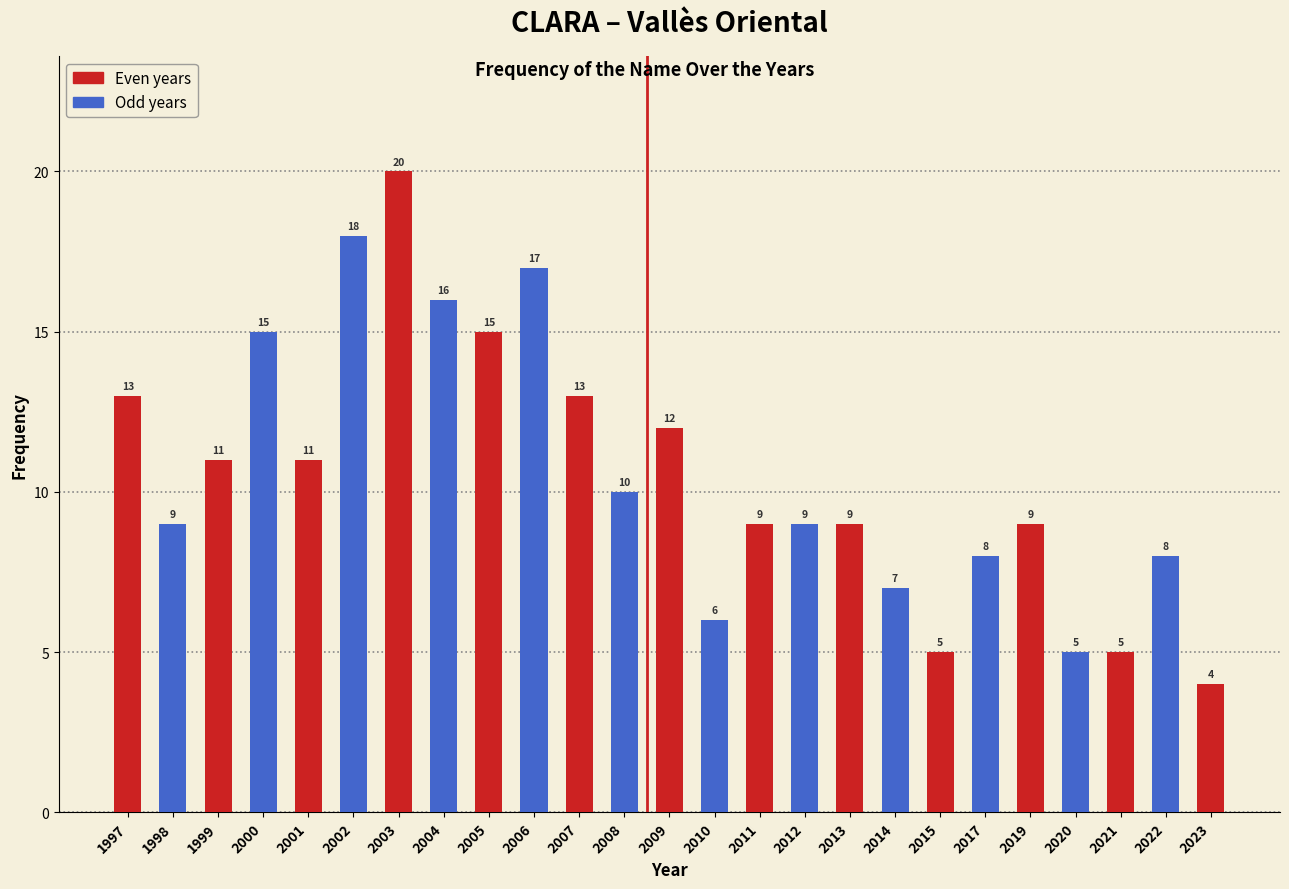

Reading left to right, extract all data points from this chart.

1997=13	1998=9	1999=11	2000=15	2001=11	2002=18	2003=20	2004=16	2005=15	2006=17	2007=13	2008=10	2009=12	2010=6	2011=9	2012=9	2013=9	2014=7	2015=5	2017=8	2019=9	2020=5	2021=5	2022=8	2023=4